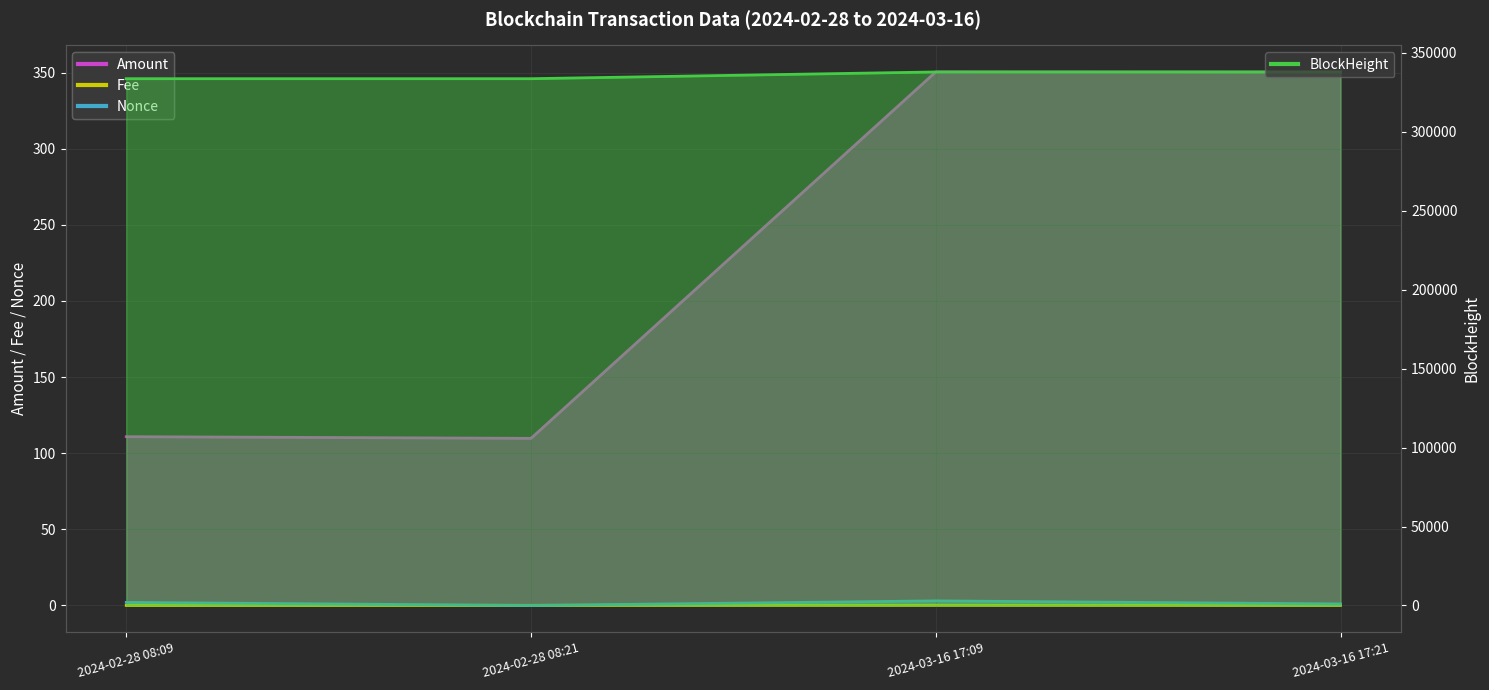

Does the chart display data point markers on the line(s)?

No